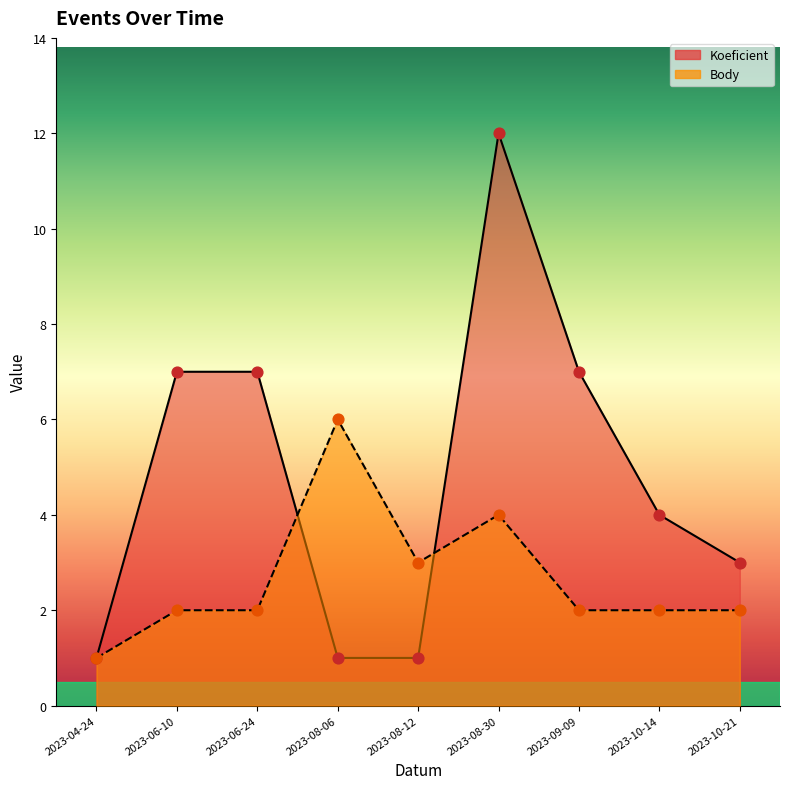

Is the value of Body at 2023-08-30 greater than the value of Koeficient at 2023-08-30?

No